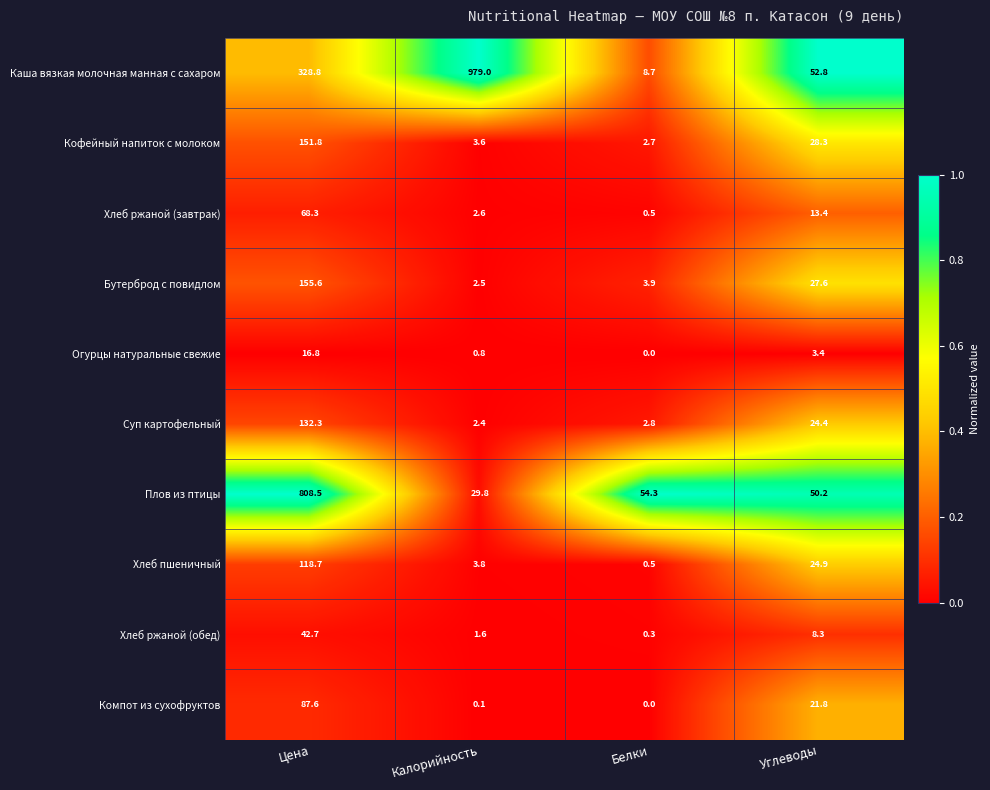

Which series changed the most between Калорийность and Углеводы?

Каша вязкая молочная манная с сахаром